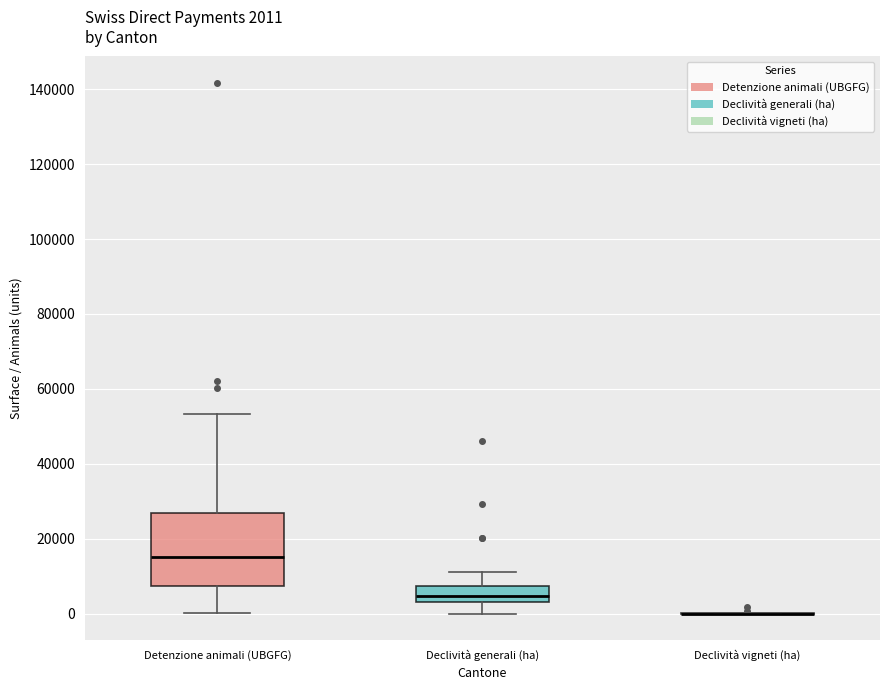

Comparing the boxes themselves (not the whiskers), which one is the tallest?

Detenzione animali (UBGFG)